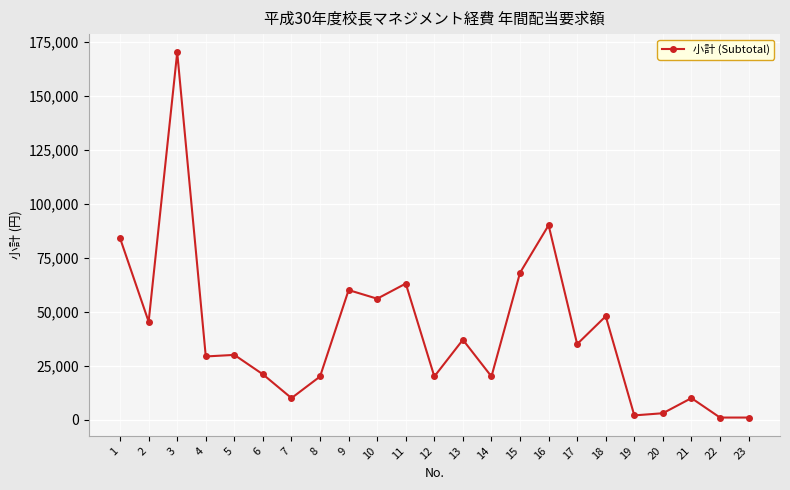

The value at 15 is 68000. True or false?

True